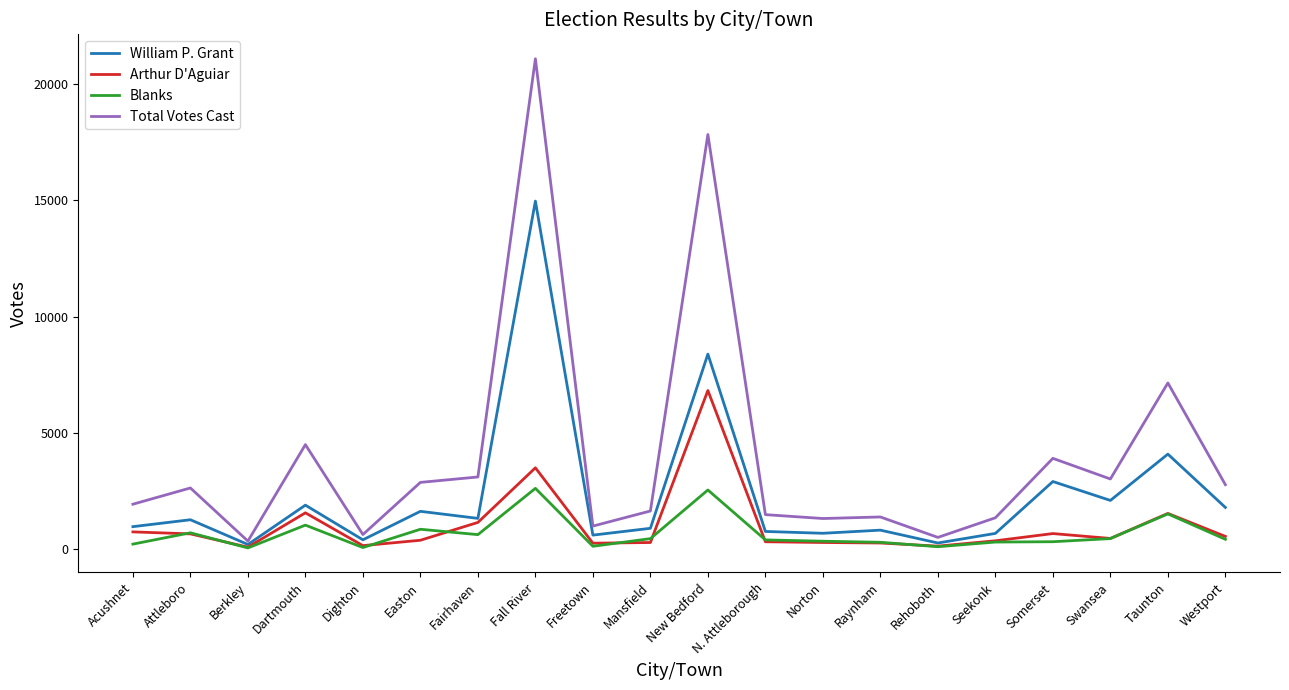

Which series has the widest spread of values?

Total Votes Cast